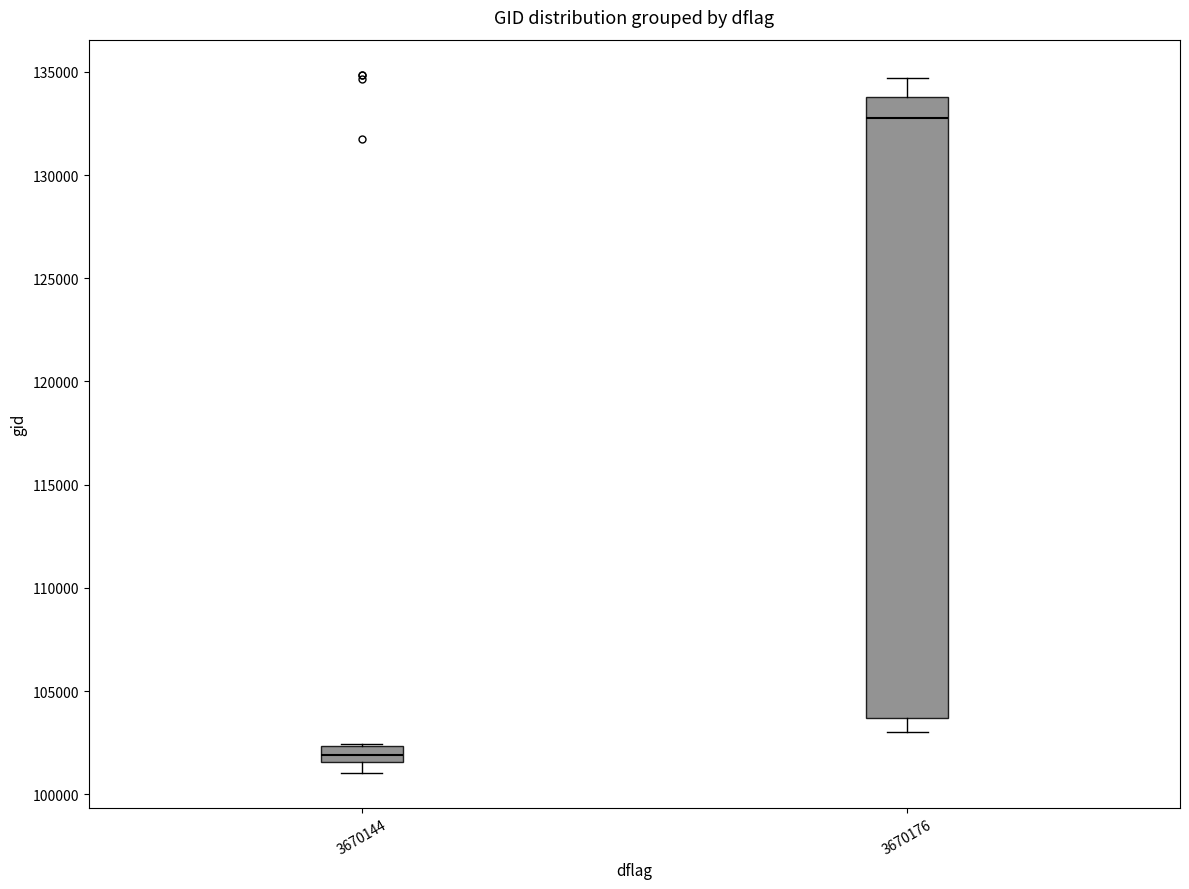

Reading left to right, transcribe this box plot: for each box, give where its median line is, the range the box spans, and where its two whiskers end, as read against the y-axis. The values are not printed on the chart, so give them approximately, as read against the axis.

3670144: median 102000, box 101500 to 102500, whiskers 101000 to 102500
3670176: median 132500, box 103500 to 134000, whiskers 103000 to 134500